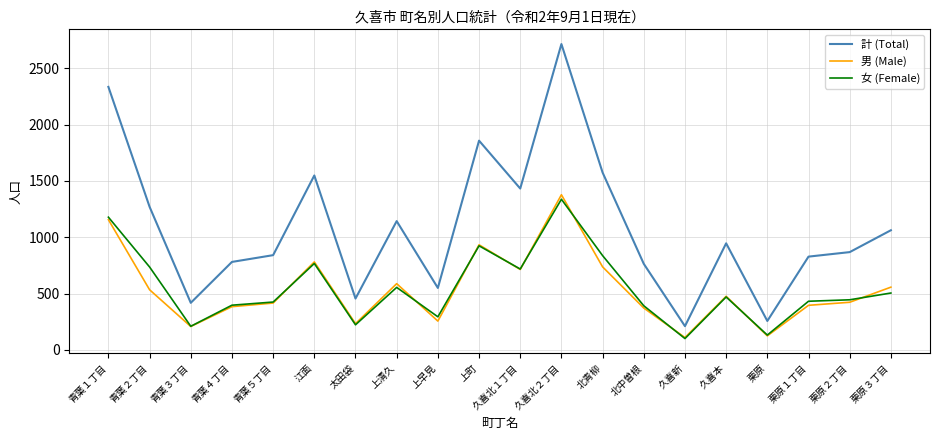

How many distinct data groups are displayed?

3